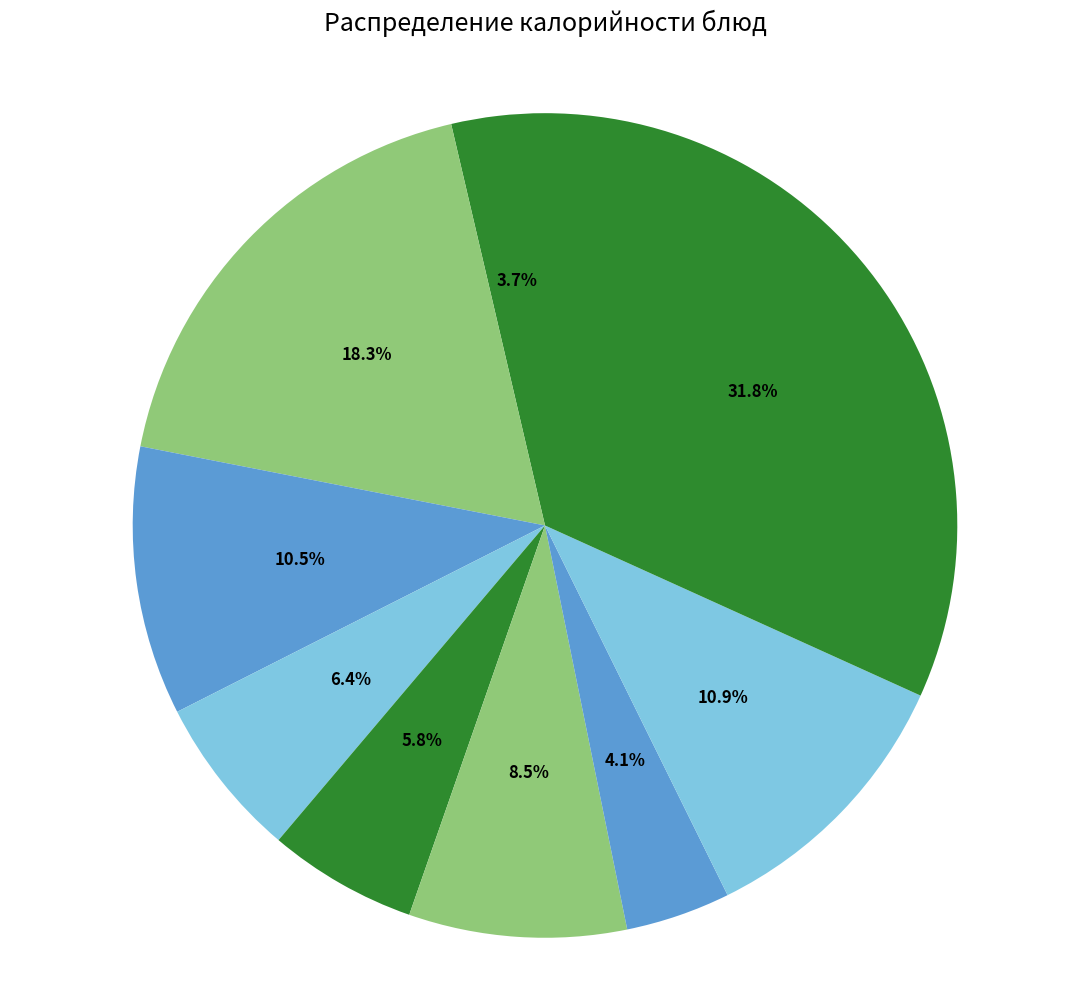

Count the number of slices in the pie.

9